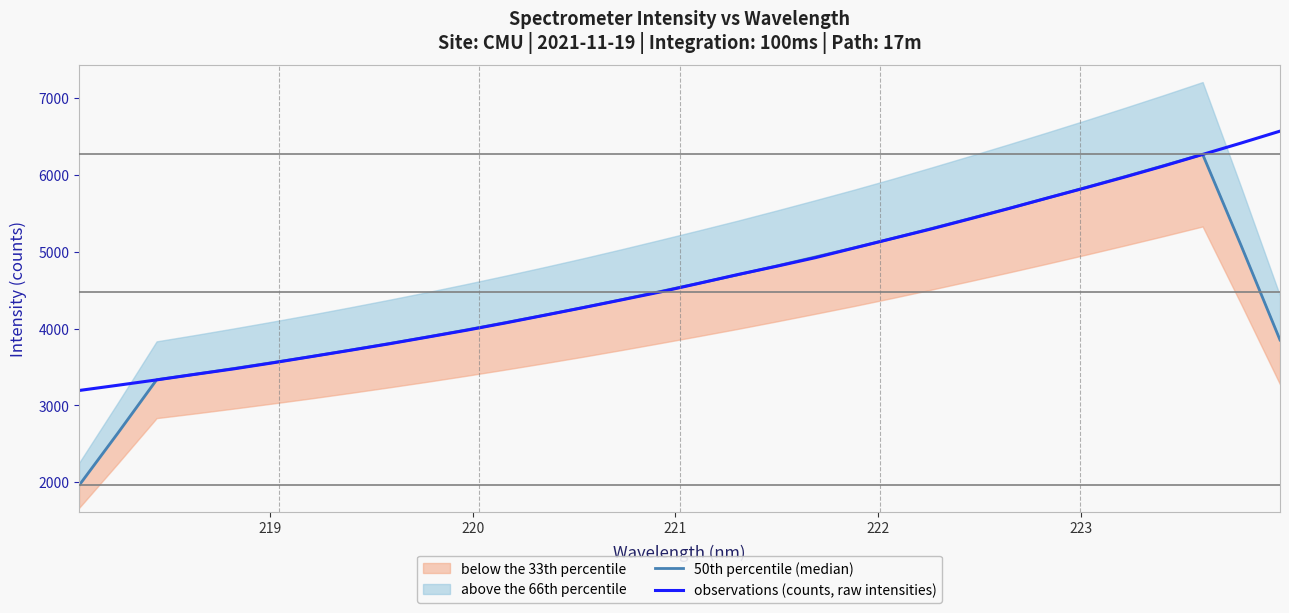

Is this an area chart (filled region under the line)?

No